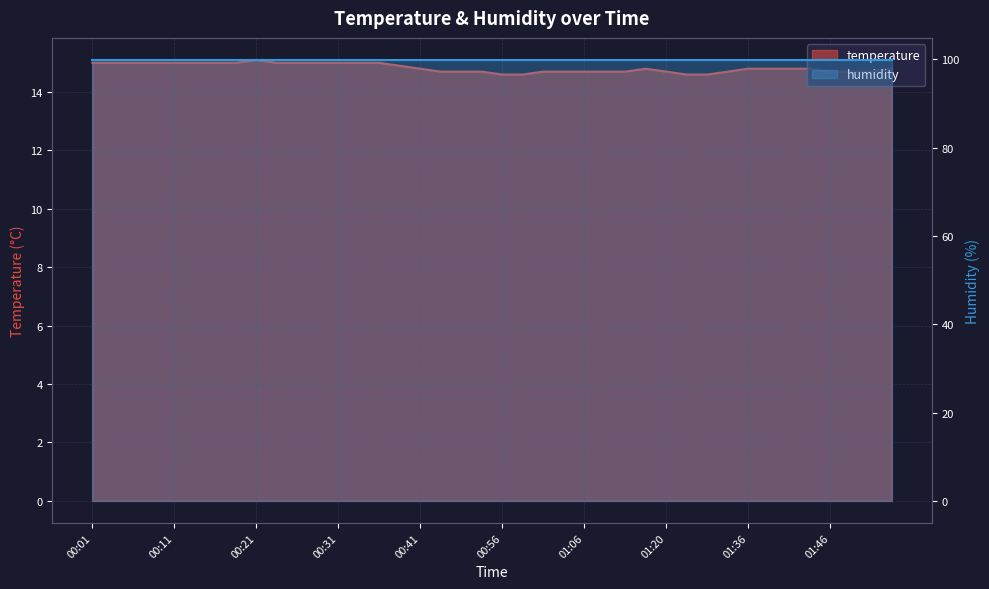

What is the difference between the second highest and minimum values?

0.4